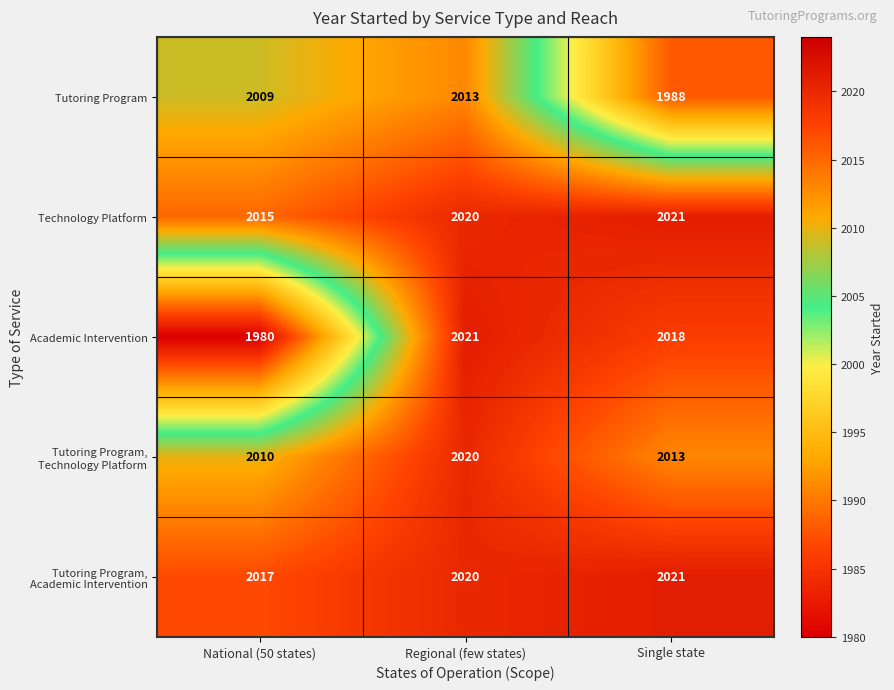

What is the spread (max minus min) of values at Regional (few states)?

8